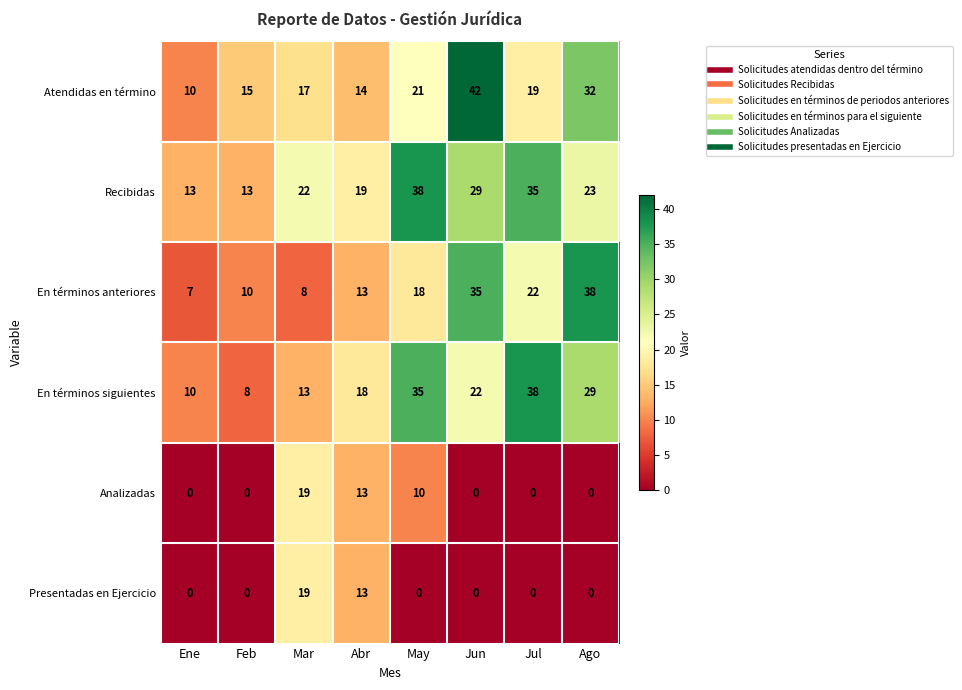

What is the spread (max minus min) of values at May?

38